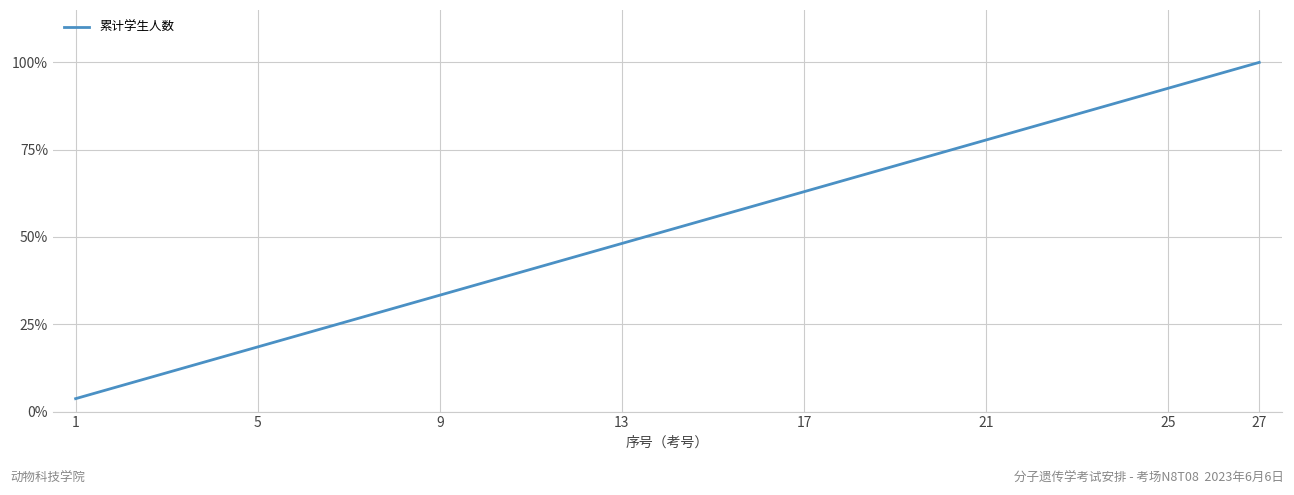

What is the smallest value displayed?

3.7